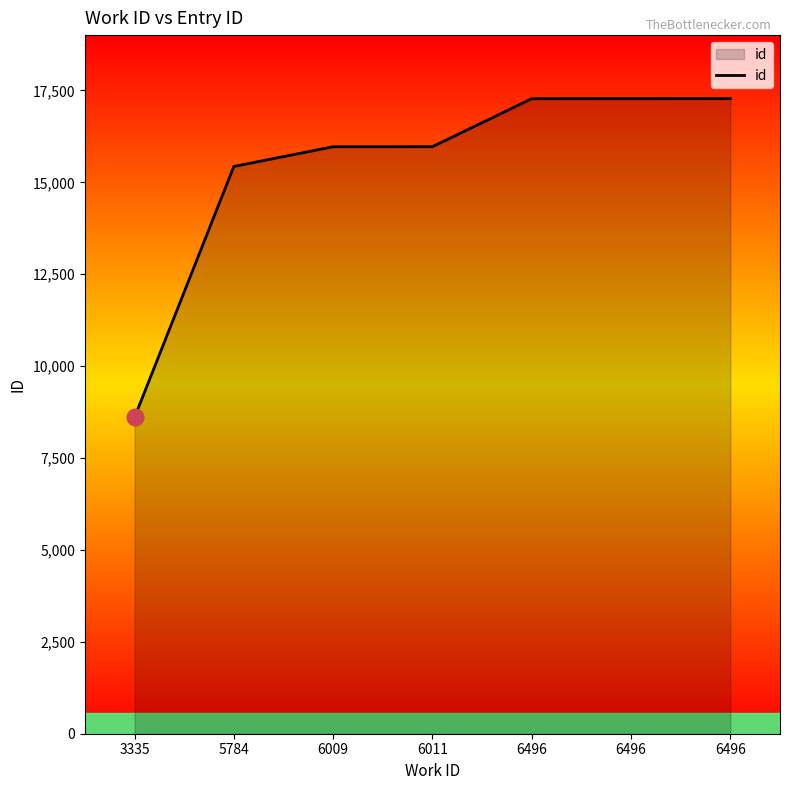

Reading right to left, extract all data points from this chart.

17277	17276	17275	15970	15968	15432	8606